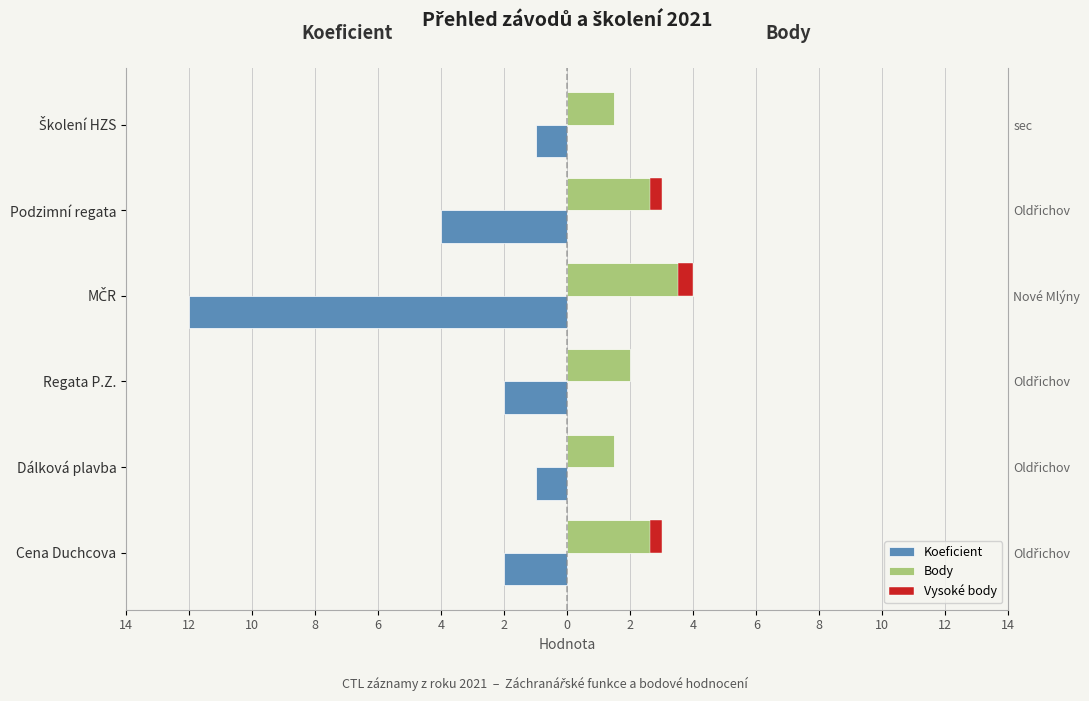

How many Body values are between 1 and 3?

5